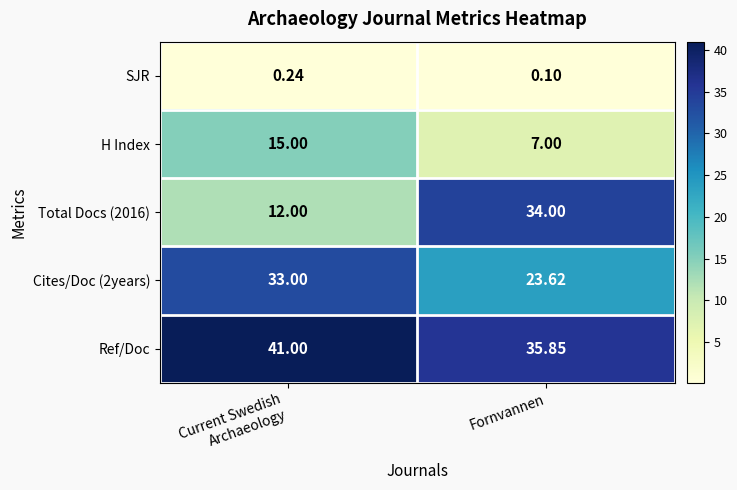

Which series changed the most between Current Swedish
Archaeology and Fornvannen?

Total Docs (2016)